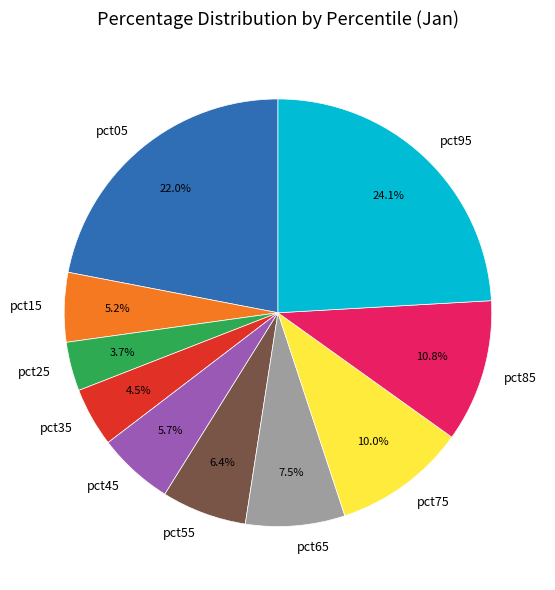

Which category has the smallest portion of the pie?

pct25